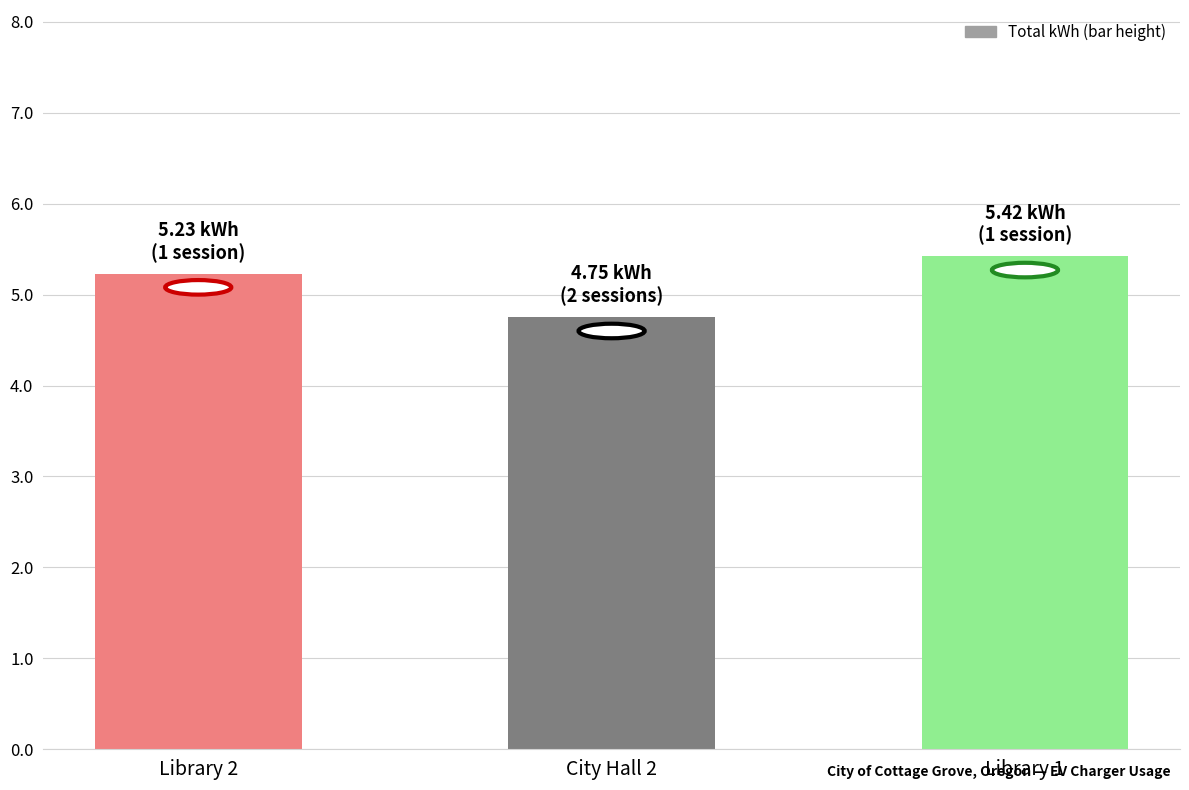

The chart shows a value of 3.6 at Library 2. True or false?

False